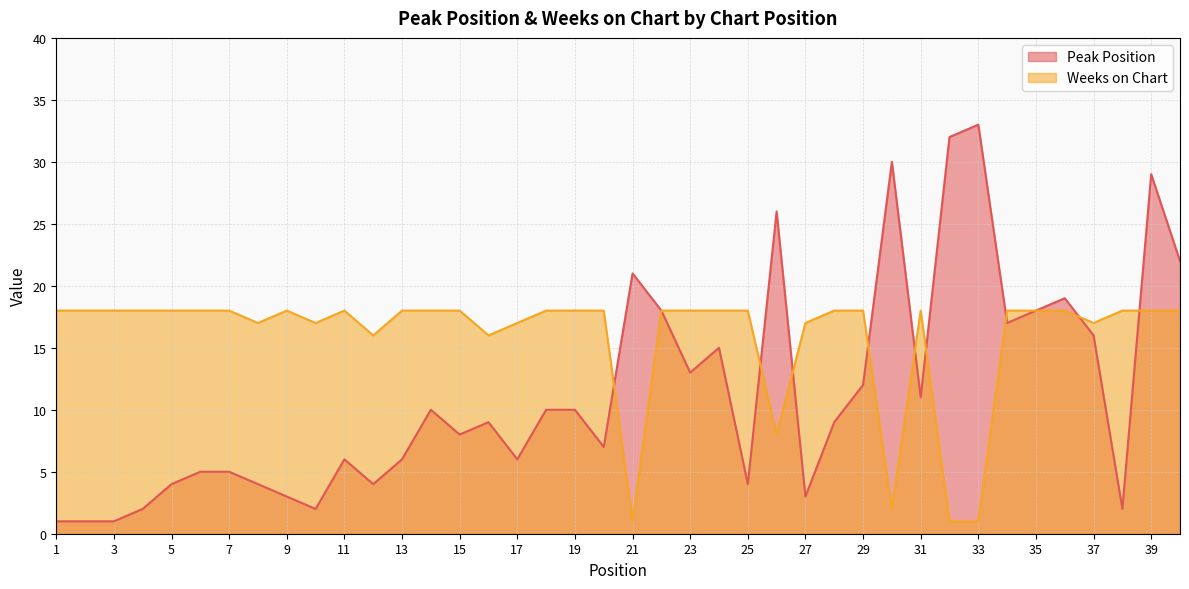

True or false: Weeks on Chart and Peak Position intersect in this chart.

True